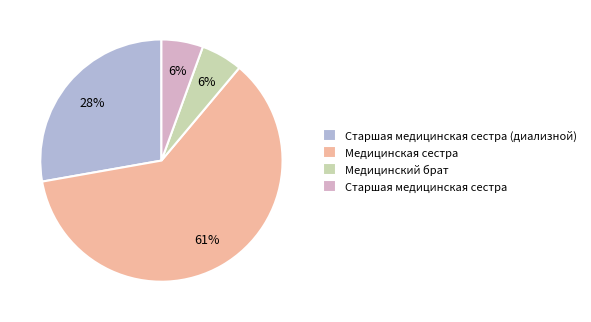

Which slice is the largest?

Медицинская сестра